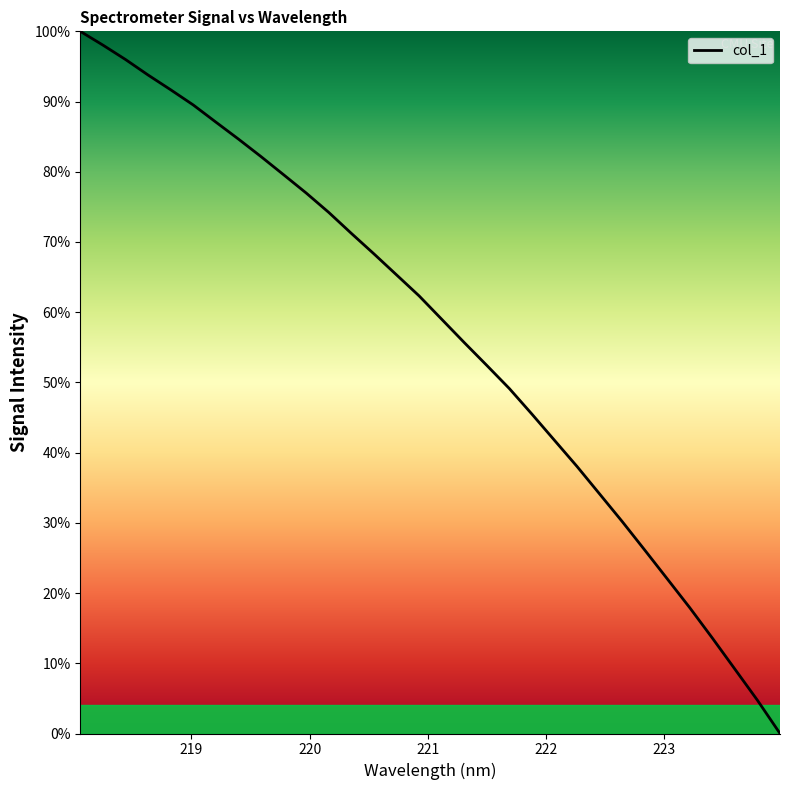

What is the greatest value displayed?

100.0